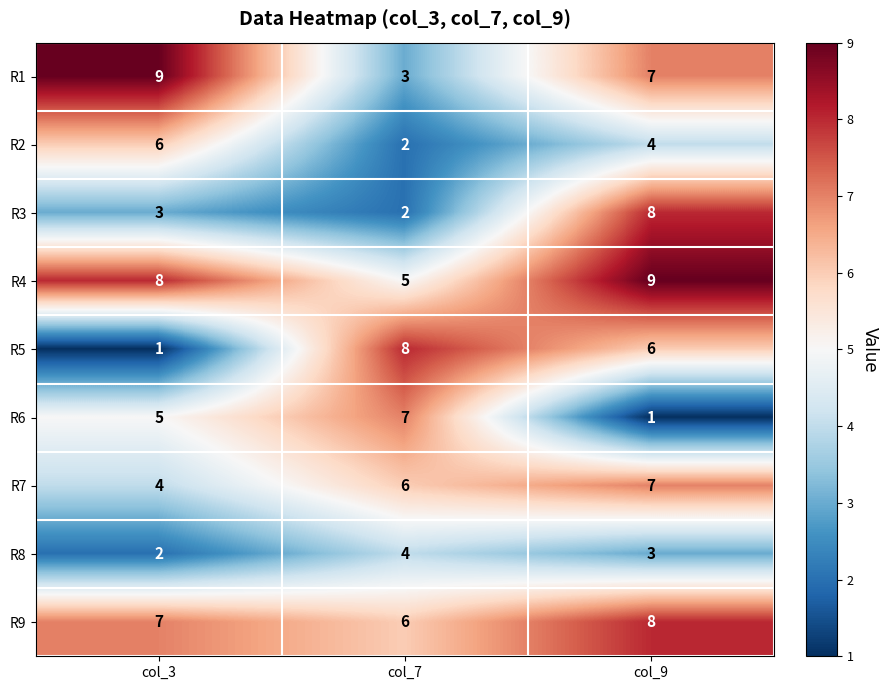

What is the minimum value shown in the chart?

1